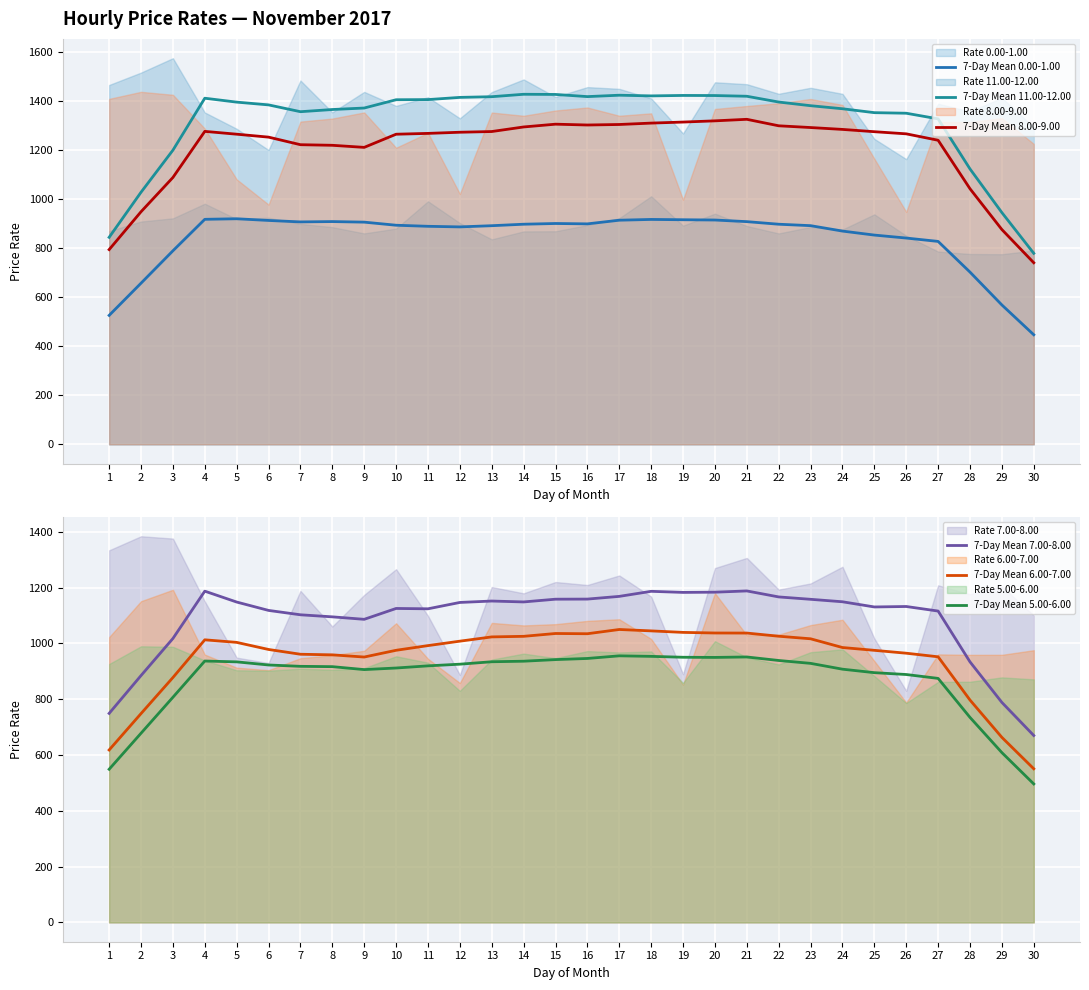

How many interior local peaks does the 7-Day Mean 6.00-7.00 series have?

3